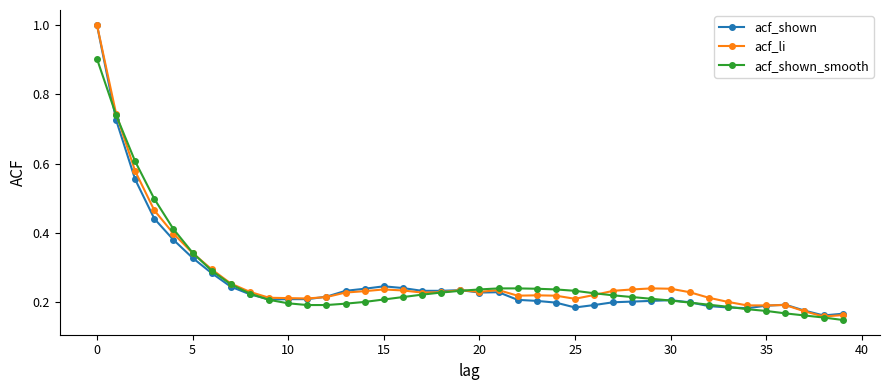

What is the highest value of the acf_shown_smooth series?

0.9